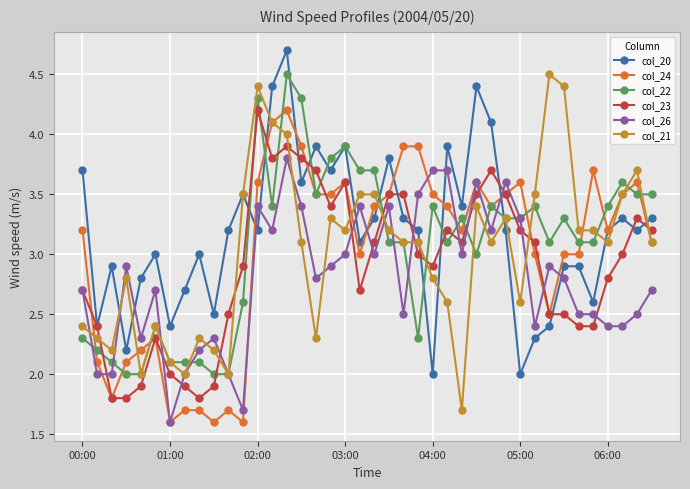

True or false: col_21 has more than 1 points higher than both neighbors.

True